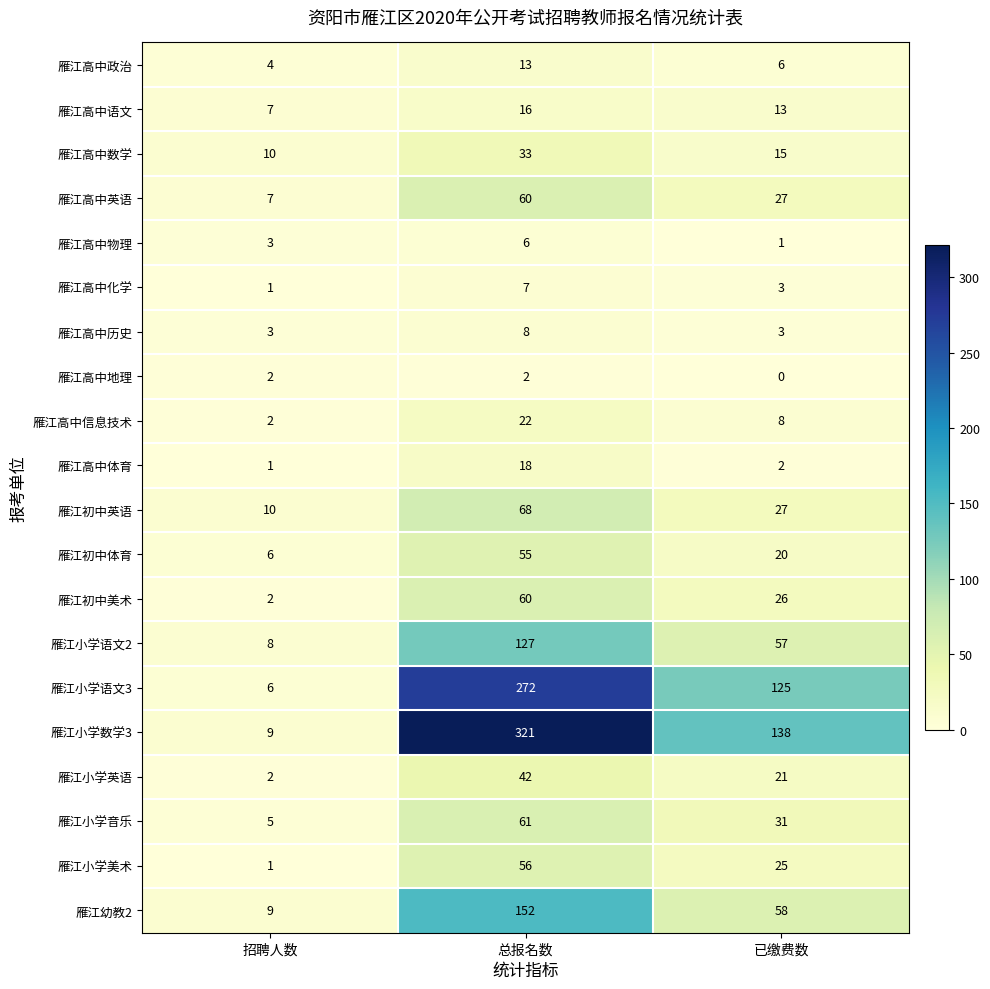

What is the sum of the 雁江初中英语 values at 总报名数 and 招聘人数?

78